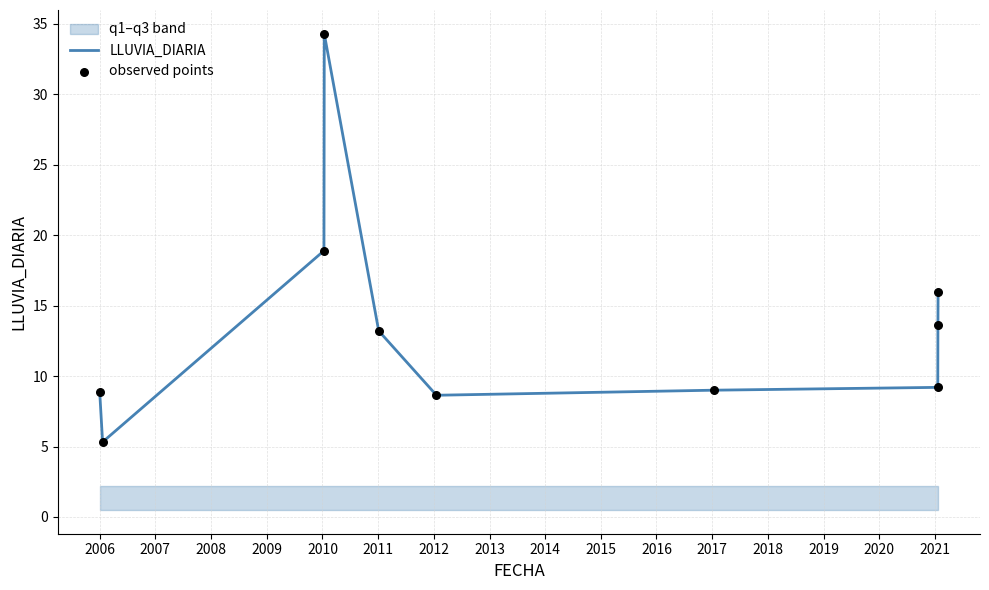

What is the highest value of the LLUVIA_DIARIA series?

34.3